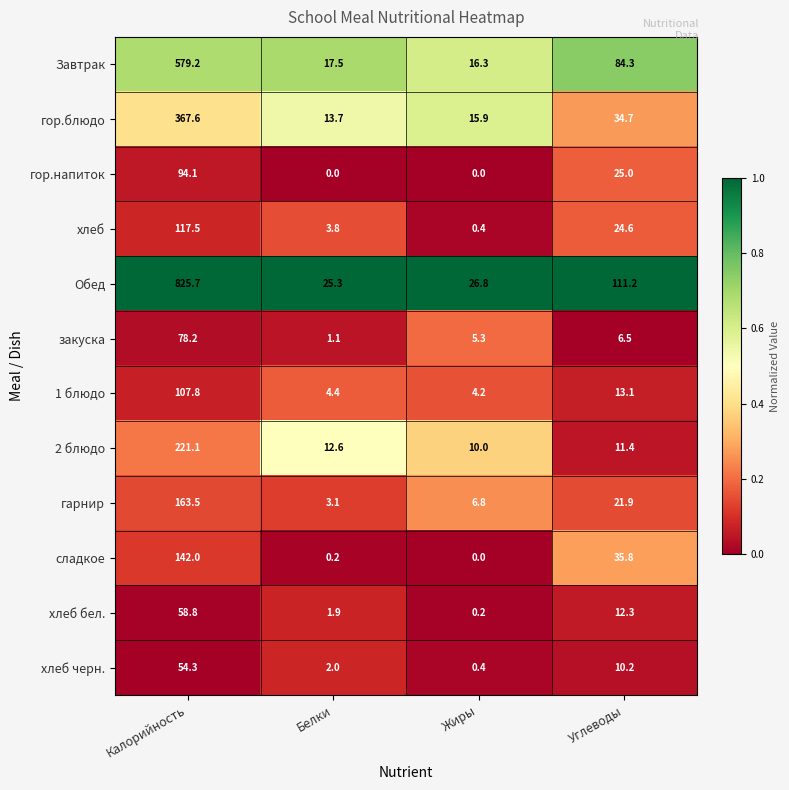

What is the highest value of the Обед series?

825.7